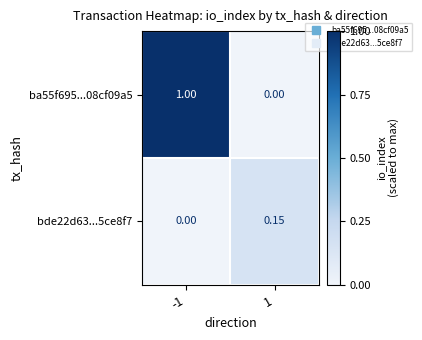

Which series has the largest range (max minus min)?

ba55f695...08cf09a5